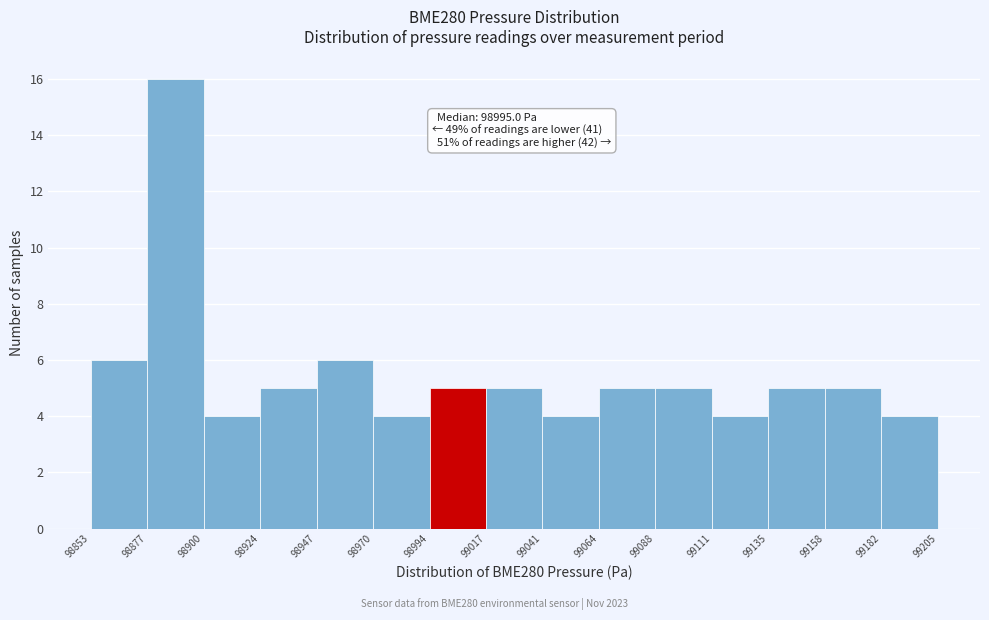

Which range on the x-axis has the tallest bar?

98877 to 98900